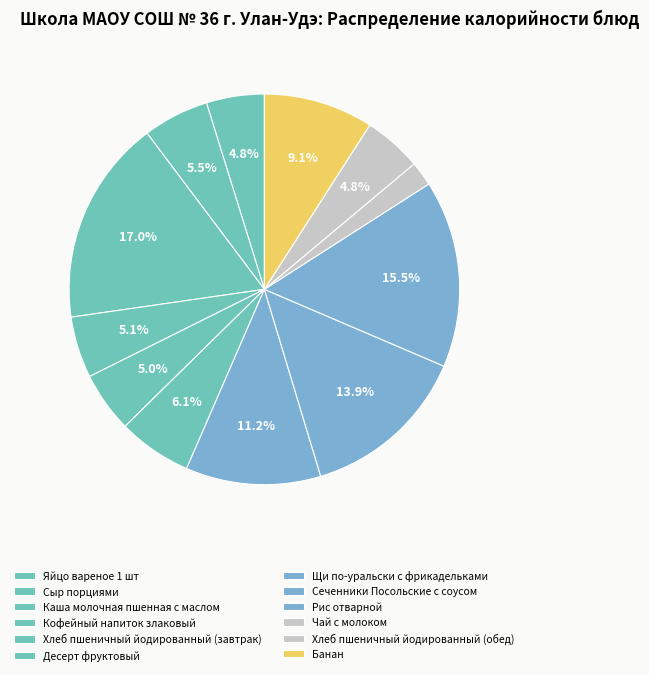

Which slice is the smallest?

Чай с молоком